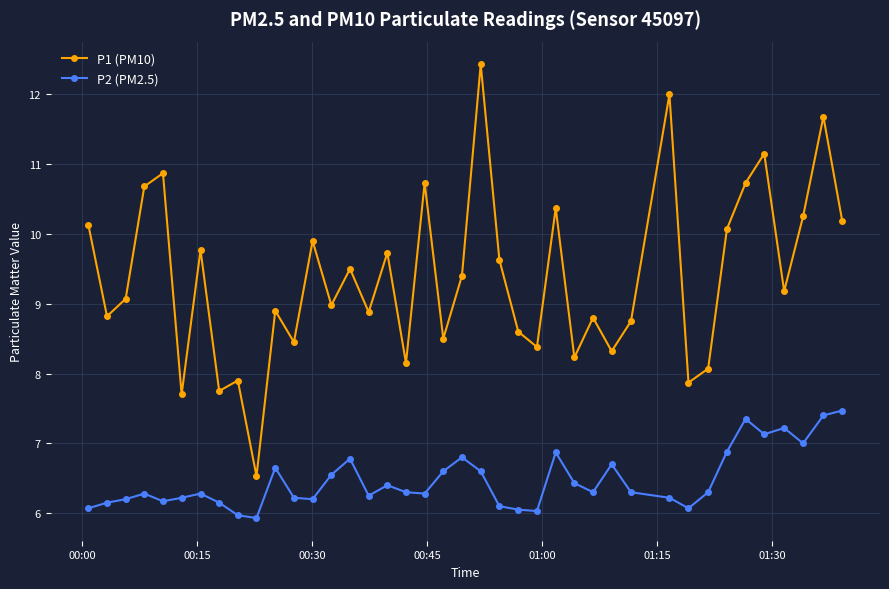

What is the minimum value shown in the chart?

5.9